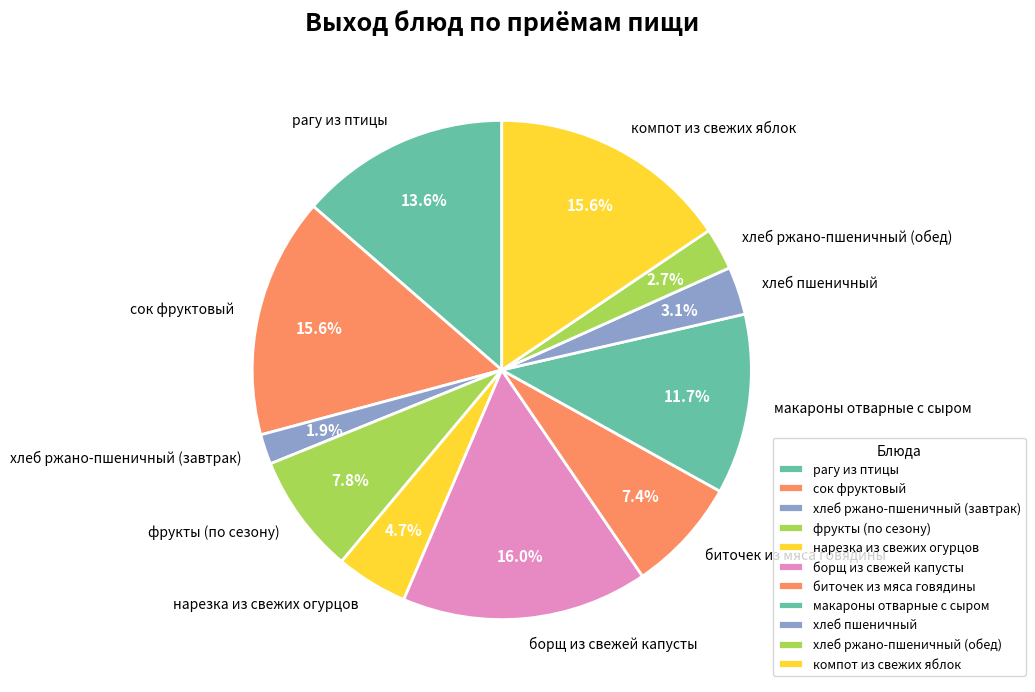

Approximately how many times larger is the value at борщ из свежей капусты compared to хлеб ржано-пшеничный (обед)?

5.9